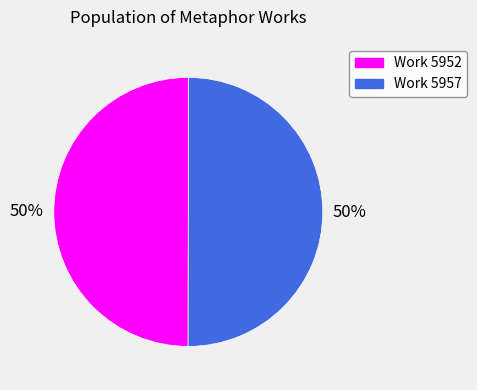

Do Work 5957 and Work 5952 together represent more than half of the pie?

Yes